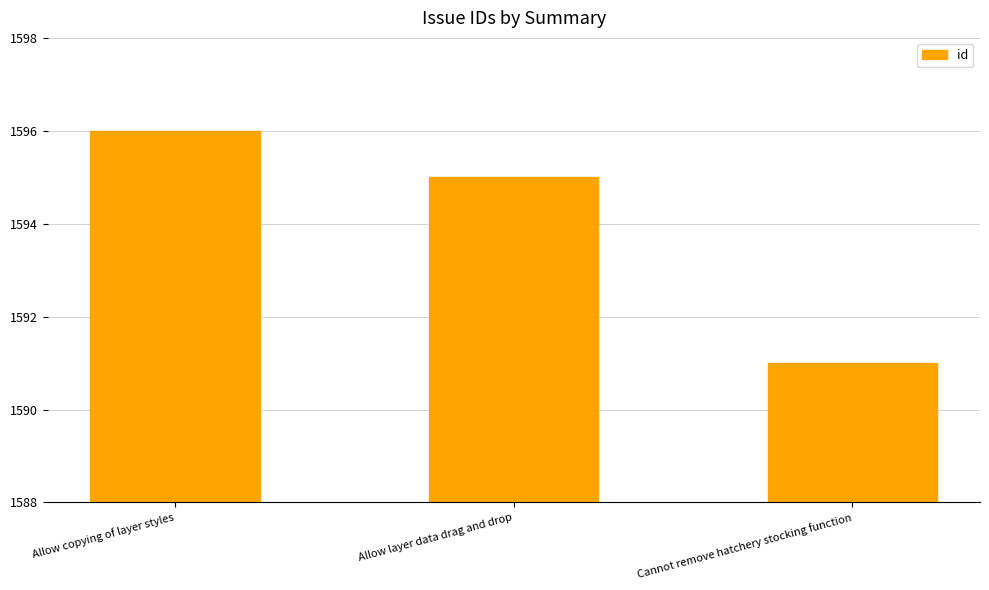

Reading left to right, list all the values displayed in this chart.

Allow copying of layer styles=1596	Allow layer data drag and drop=1595	Cannot remove hatchery stocking function=1591